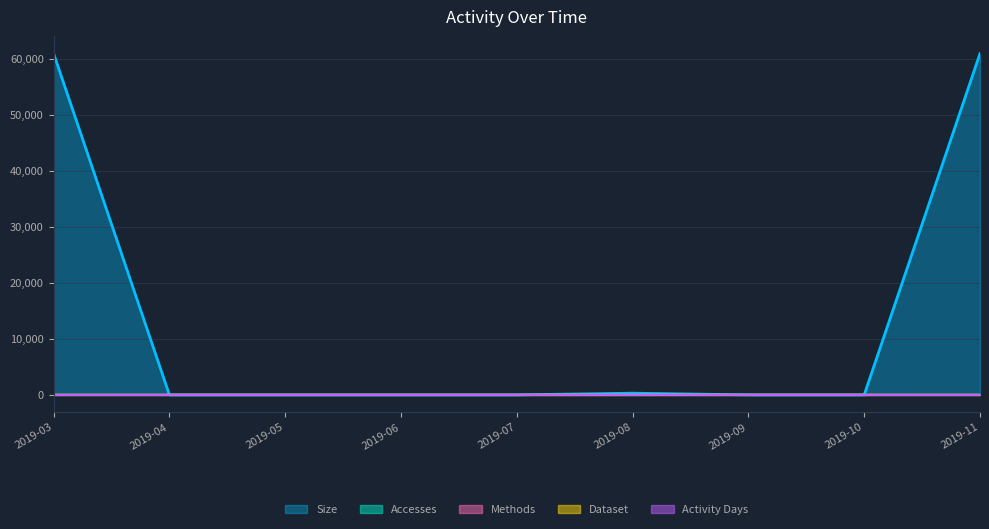

Which series has the largest total across all categories?

Size